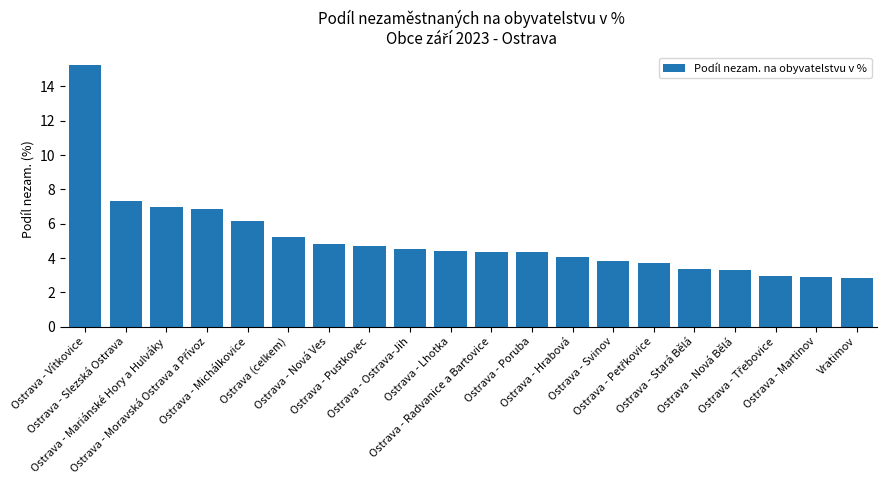

Approximately how many times larger is the value at Ostrava - Martinov compared to Ostrava - Svinov?

0.8